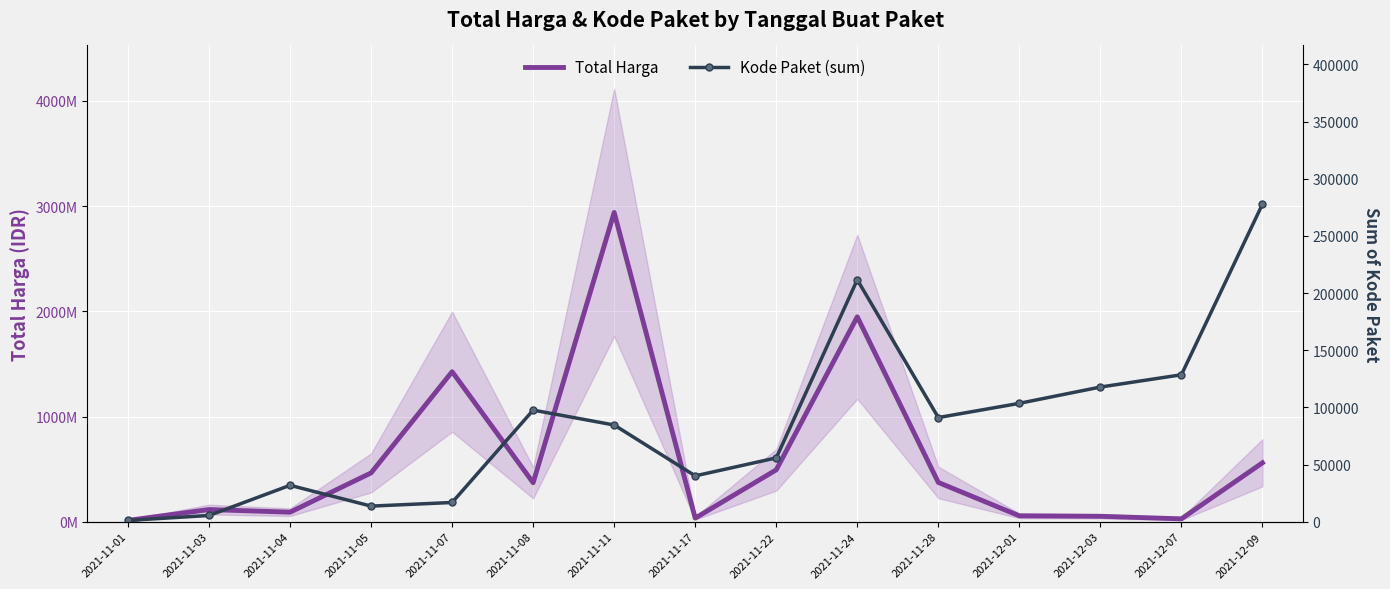

Reading left to right, extract all data points from this chart.

Total Harga: 2021-11-01=12787500	2021-11-03=115652270	2021-11-04=90672075	2021-11-05=464002100	2021-11-07=1425867900	2021-11-08=370566000	2021-11-11=2939433240	2021-11-17=34292000	2021-11-22=493000000	2021-11-24=1947327200	2021-11-28=373404000	2021-12-01=56152800	2021-12-03=51601000	2021-12-07=27412000	2021-12-09=559971000
Kode Paket (sum): 2021-11-01=1139	2021-11-03=5449	2021-11-04=31845	2021-11-05=13652	2021-11-07=16823	2021-11-08=97614	2021-11-11=84587	2021-11-17=40112	2021-11-22=55826	2021-11-24=211626	2021-11-28=91101	2021-12-01=103541	2021-12-03=117783	2021-12-07=128516	2021-12-09=277693